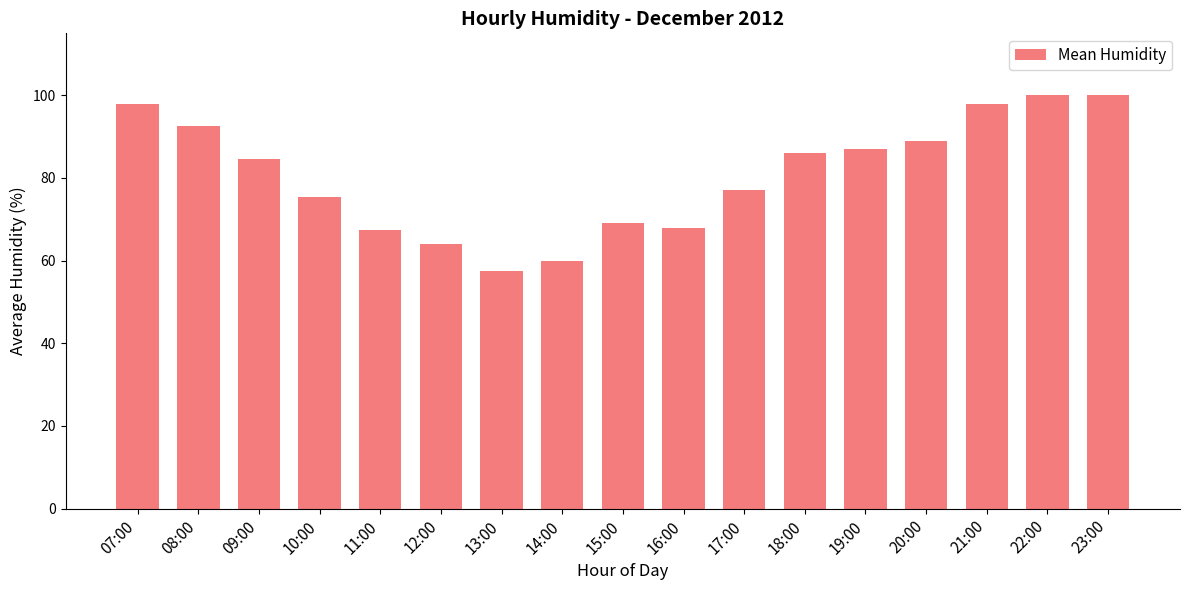

What is the change in value from 07:00 to 12:00?

-34.0